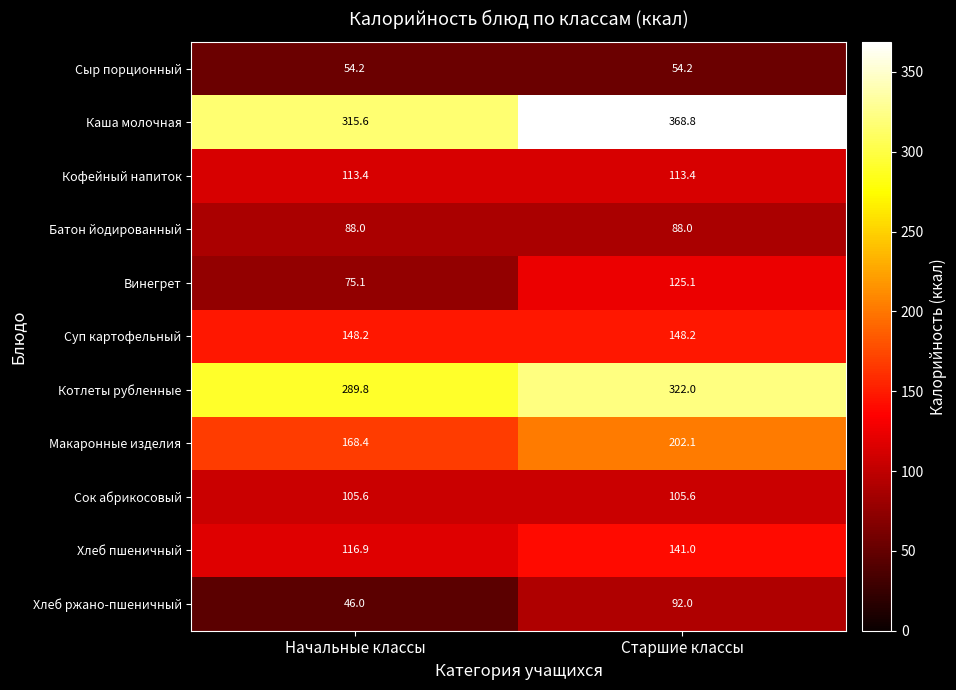

Which label corresponds to the smallest value in the chart?

Начальные классы